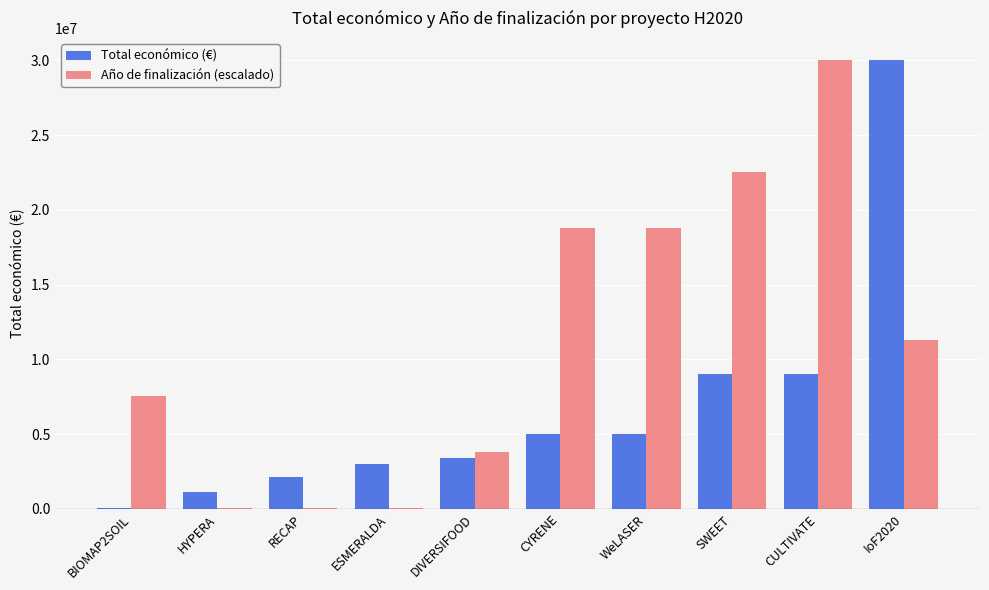

Between WeLASER and SWEET, which series saw the biggest shift?

Total económico (€)